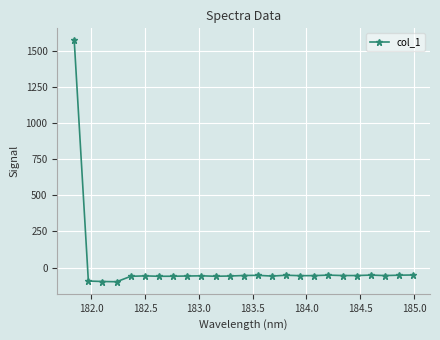

True or false: the data has more than 2 interior local peaks.

True